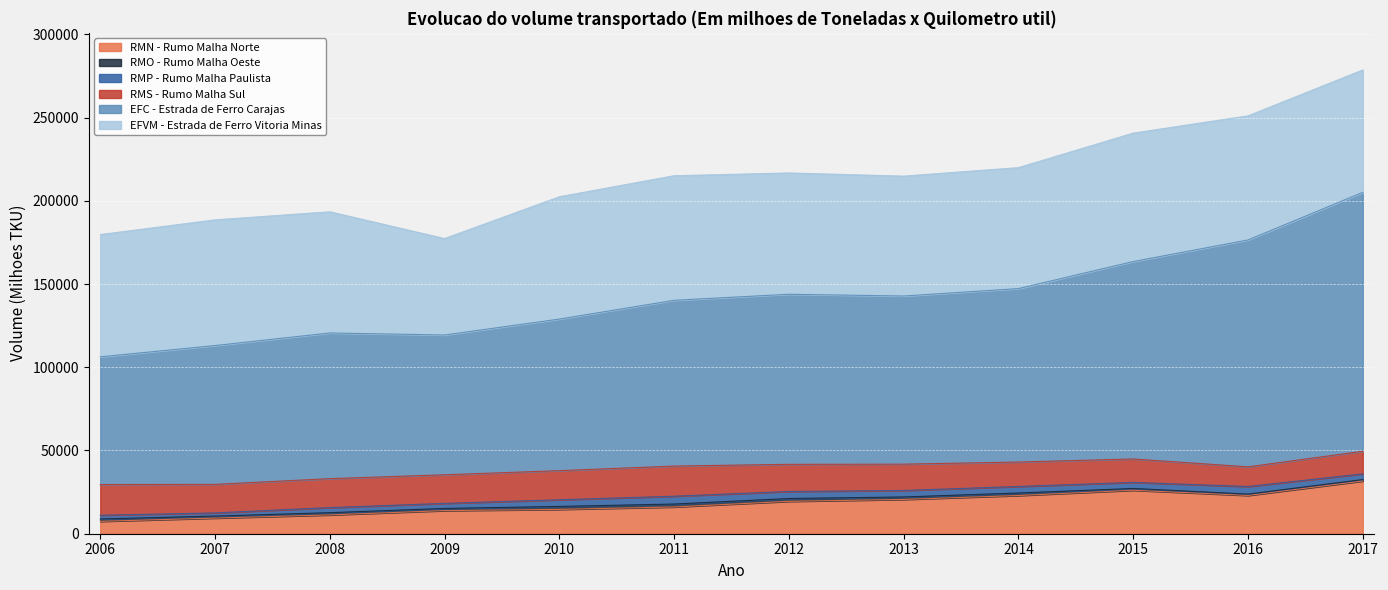

Which category has the highest value in the RMP - Rumo Malha Paulista series?

2011